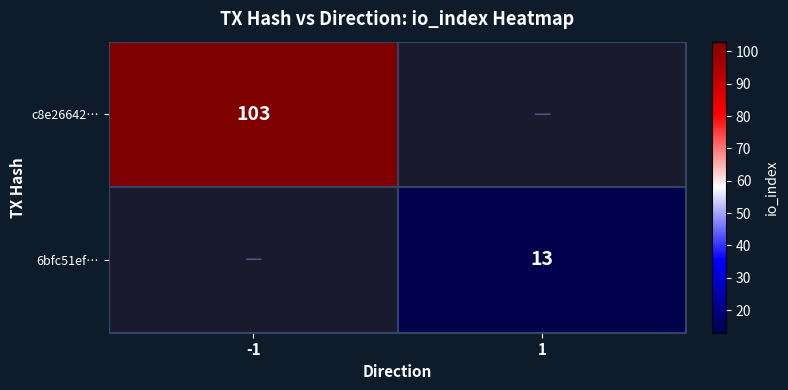

The value of c8e26642… at -1 is 59. True or false?

False